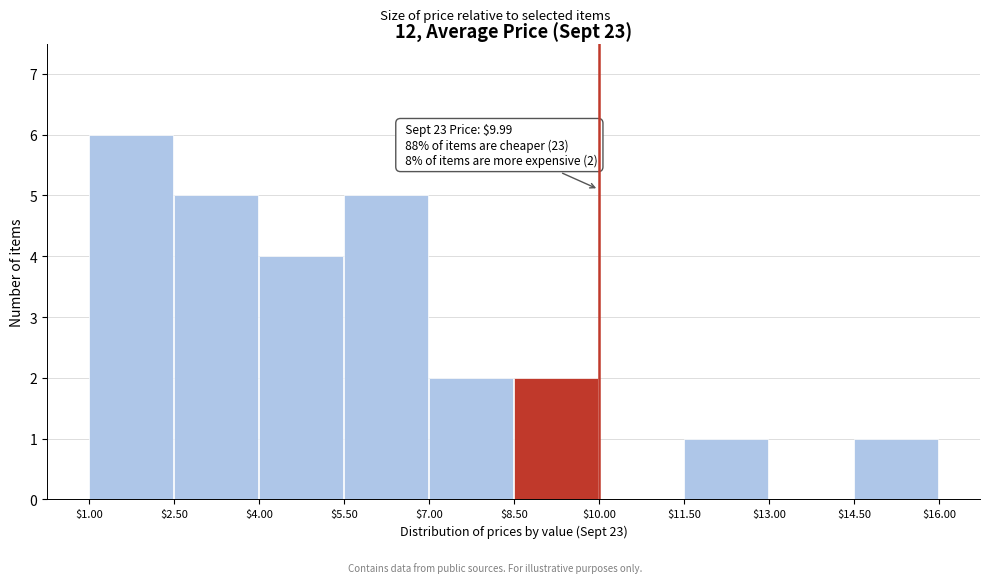

Which range on the x-axis has the tallest bar?

$1.00 to $2.50